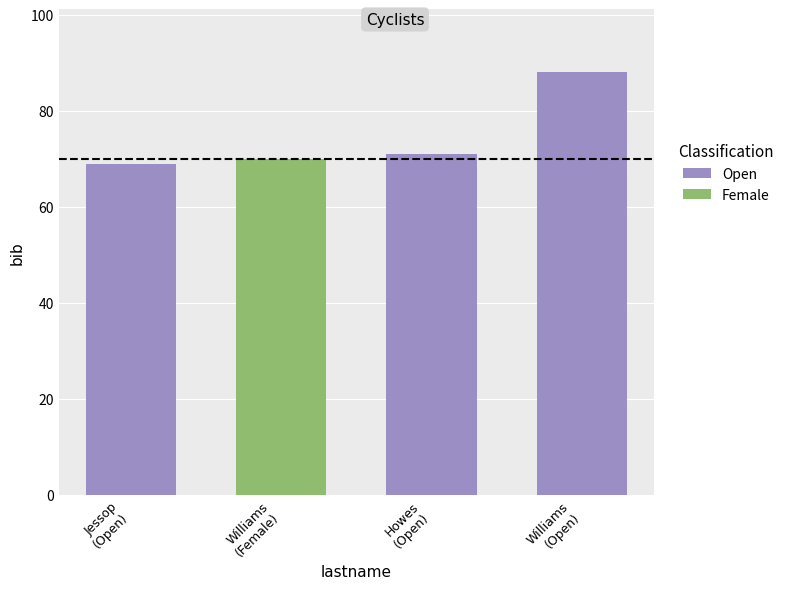

Does the chart contain stacked bars?

No